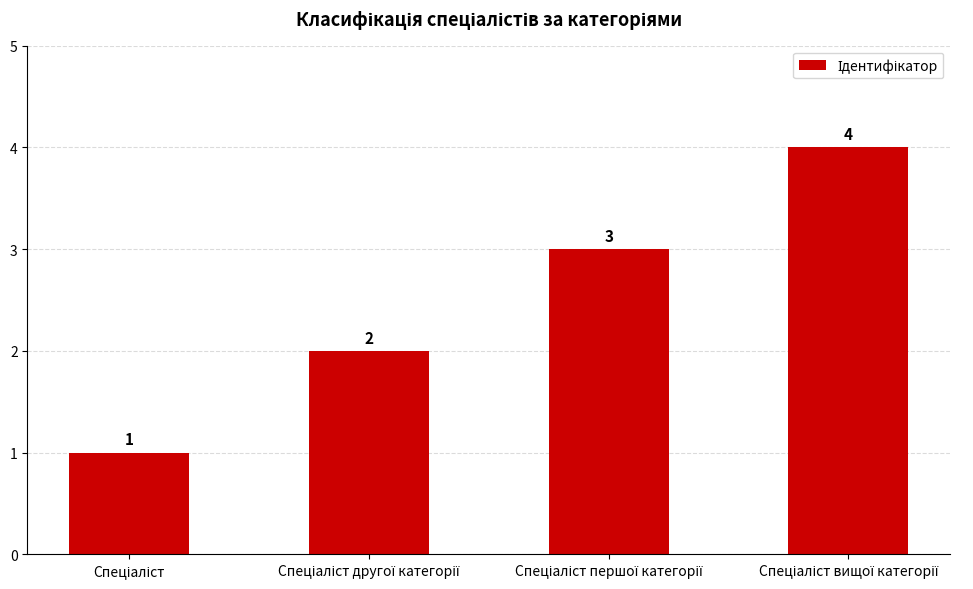

How many bars are there in total?

4